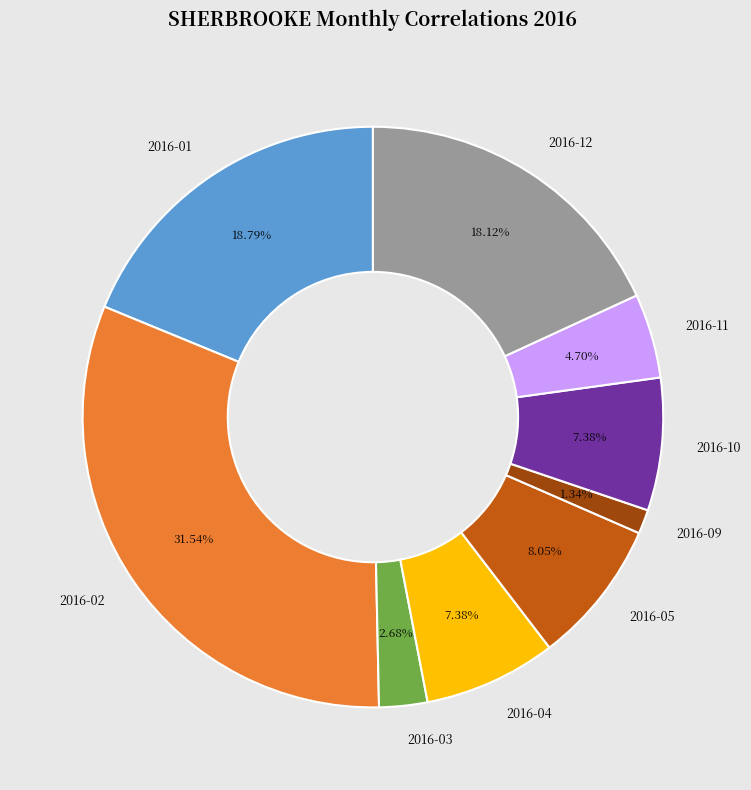

Is there a majority slice in this chart?

No